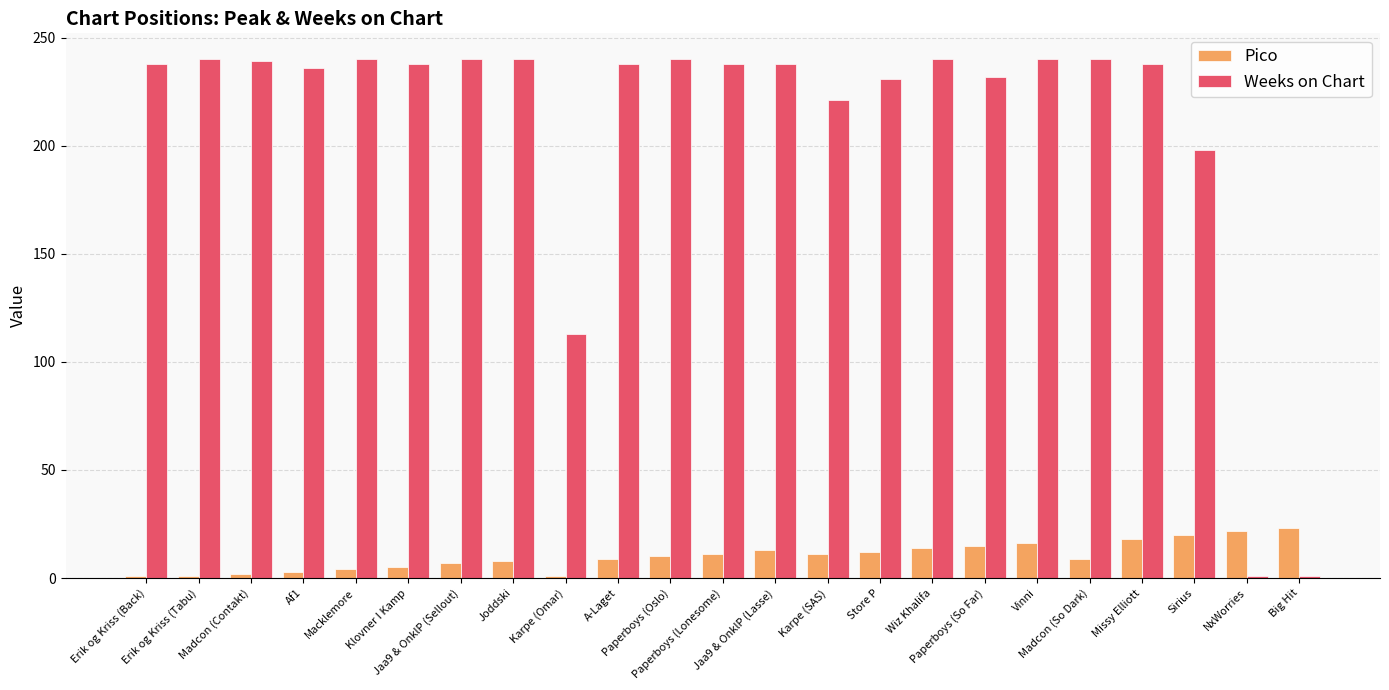

Is the value of Weeks on Chart at Sirius greater than the value of Pico at Erik og Kriss (Tabu)?

Yes